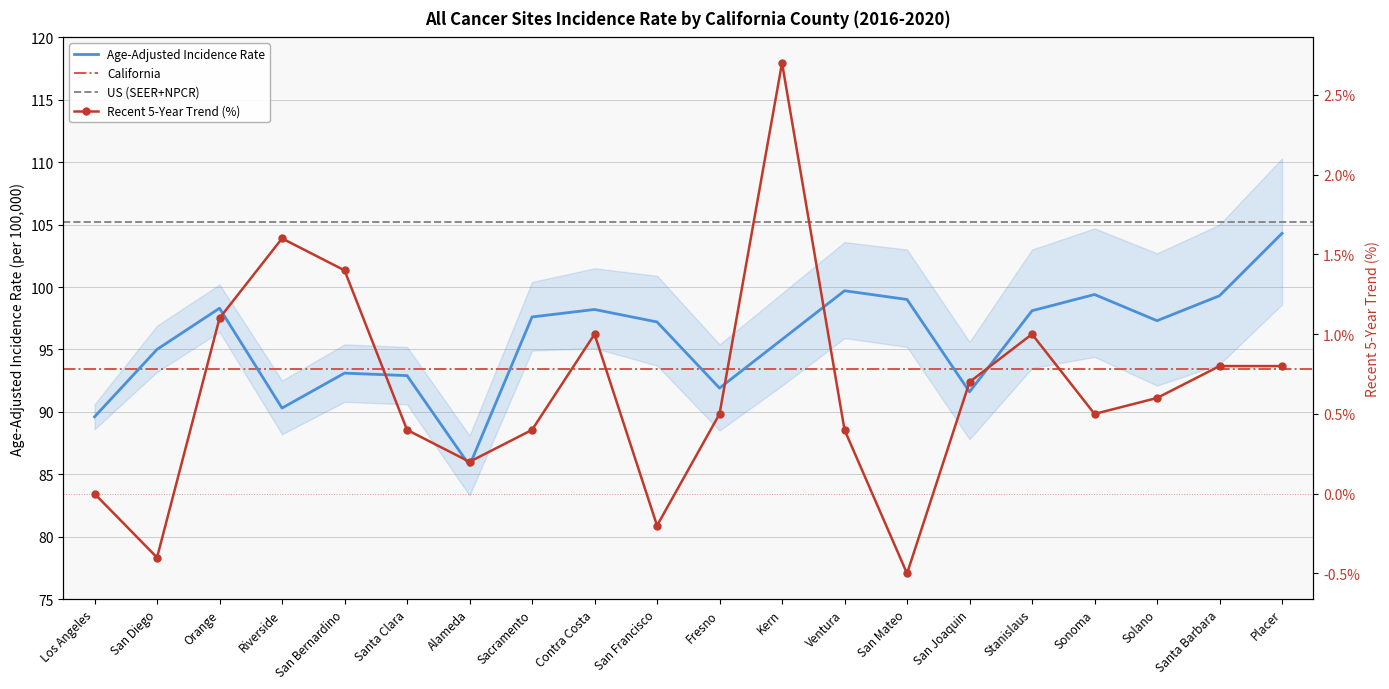

At how many categories does at least one series exceed 16?

20